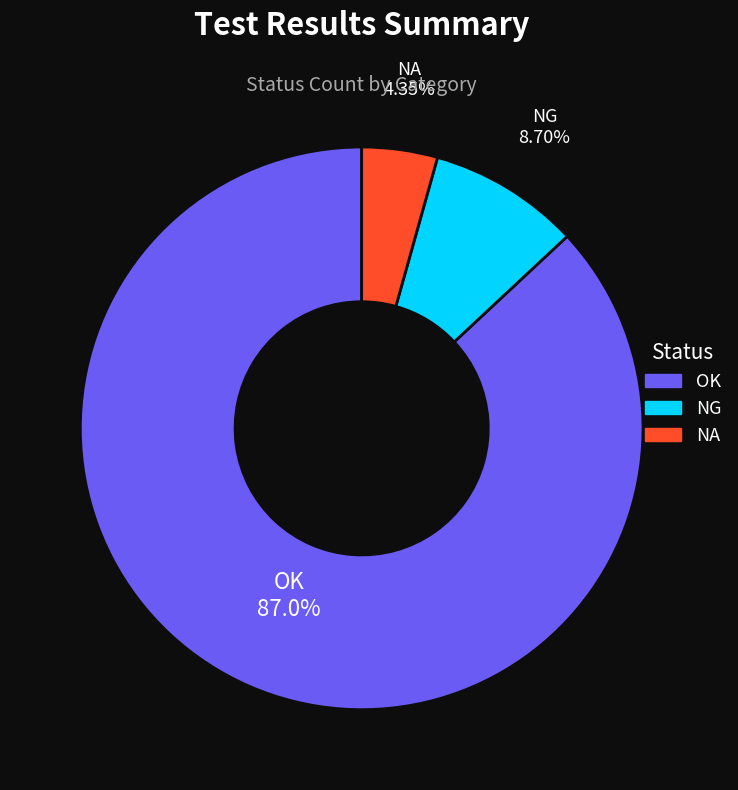

How many slices are in this pie chart?

3